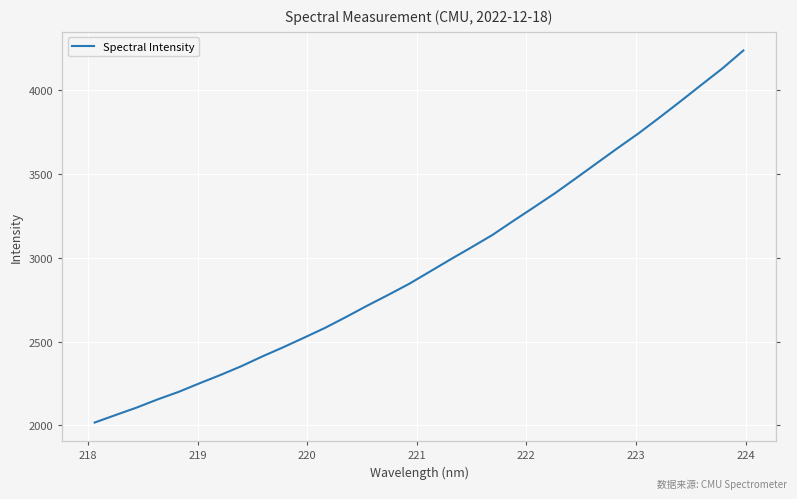

How many categories are shown in the chart?

32